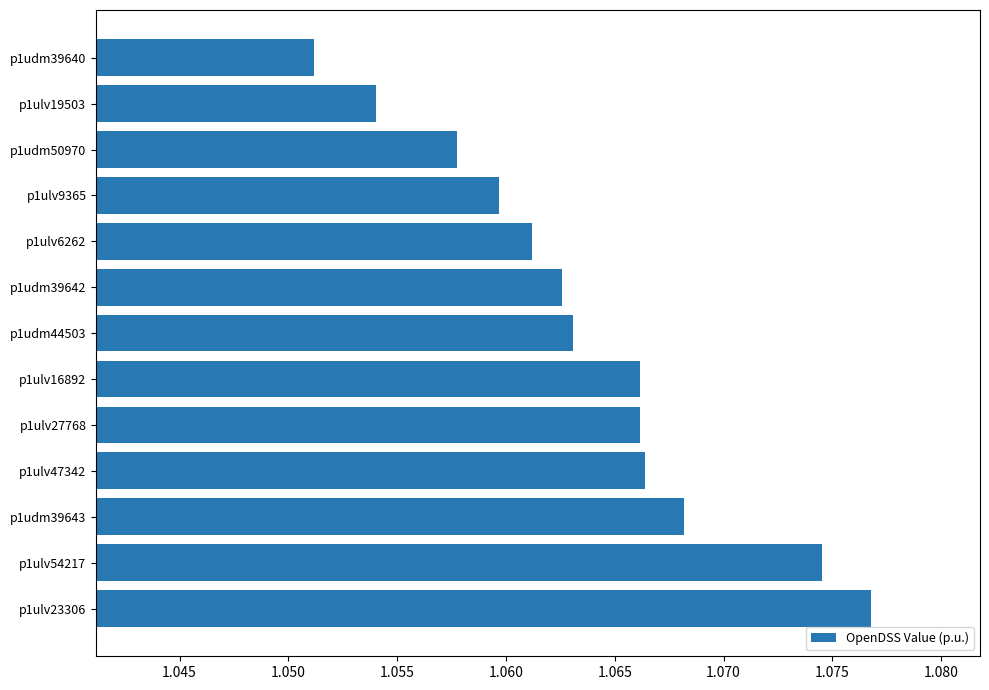

The value at p1ulv27768 is 1.9. True or false?

False